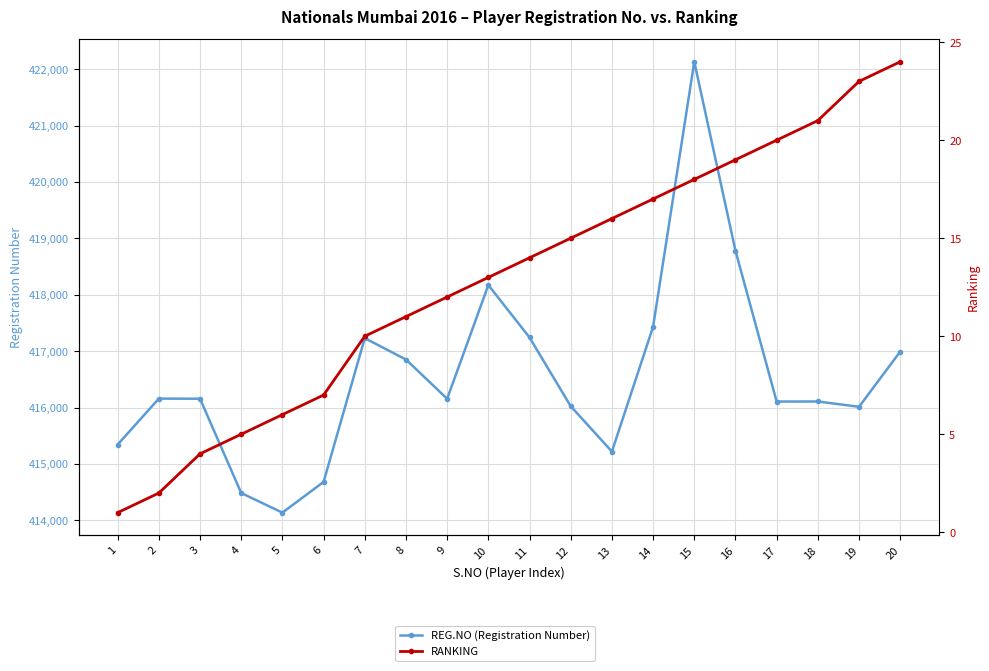

How many data points does each series have?

20